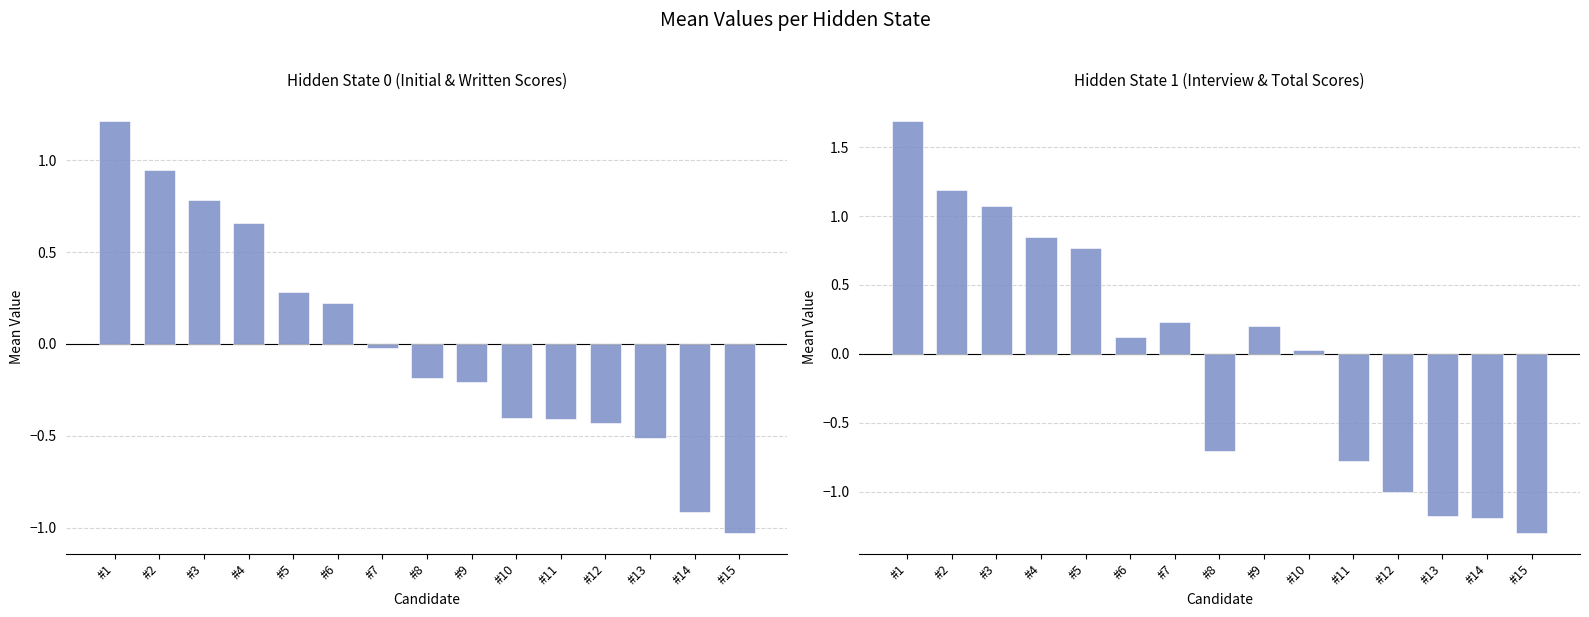

What is the change in value from #2 to #14?

-2.4